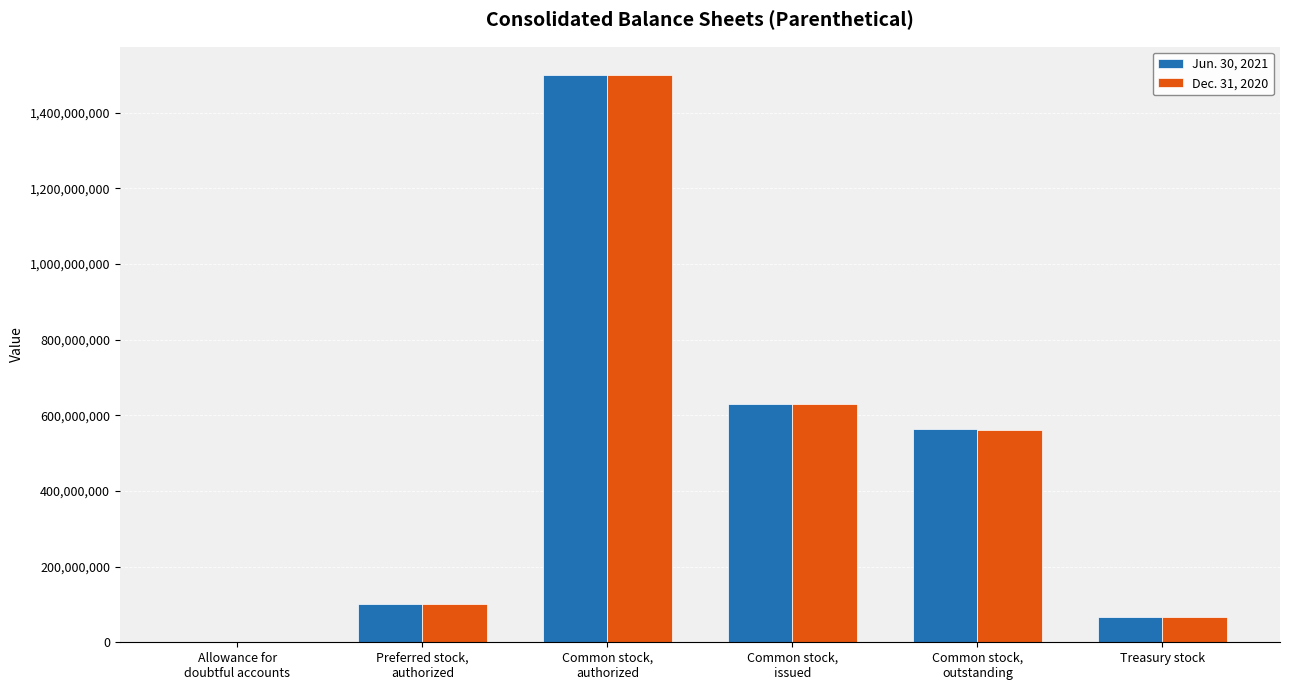

At which label is Jun. 30, 2021 closest to 750000014?

Common stock,
issued